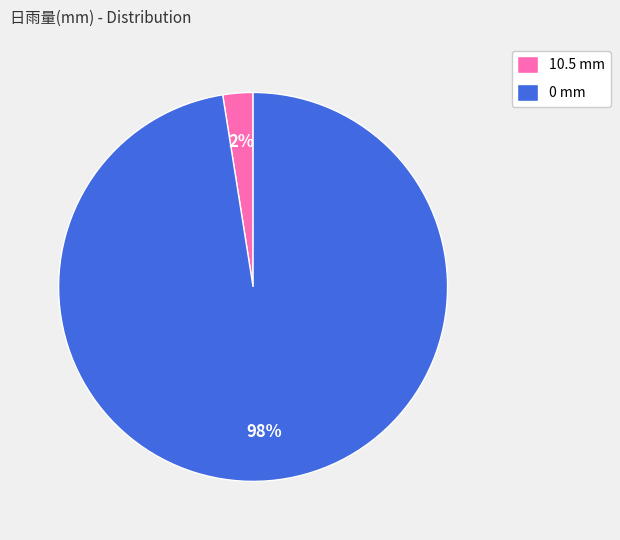

Do 0 mm and 10.5 mm together represent more than half of the pie?

Yes